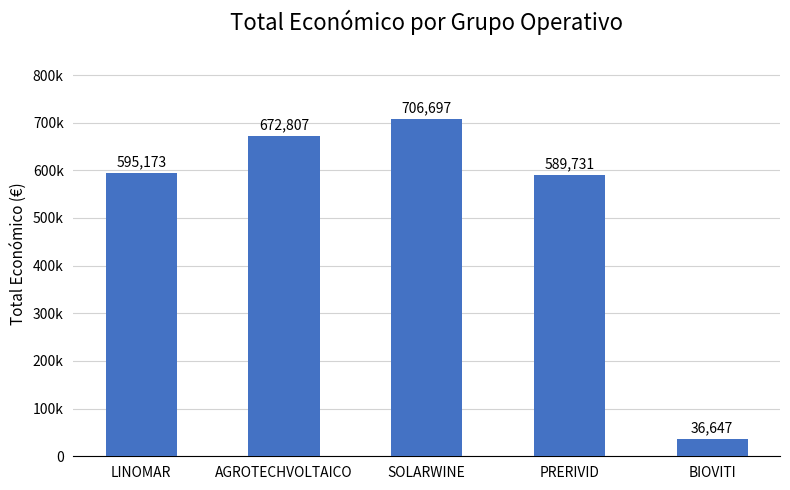

Where is the data nearest to the value 371672?

PRERIVID